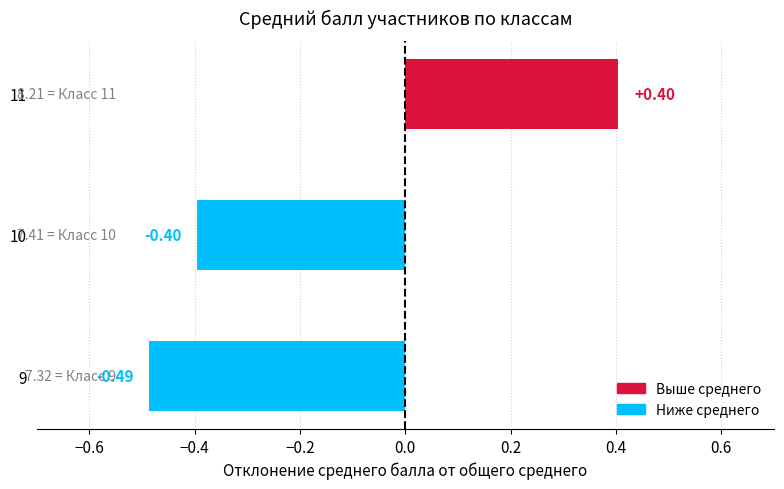

What is the difference between the maximum and minimum values?

0.9